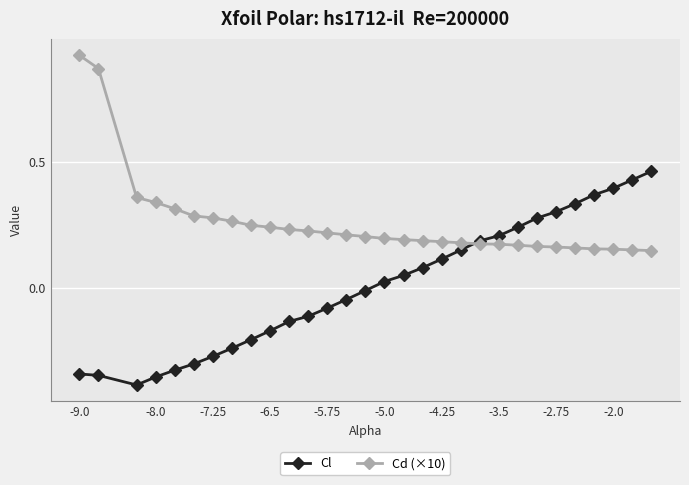

Which series has the largest total across all categories?

Cd (×10)